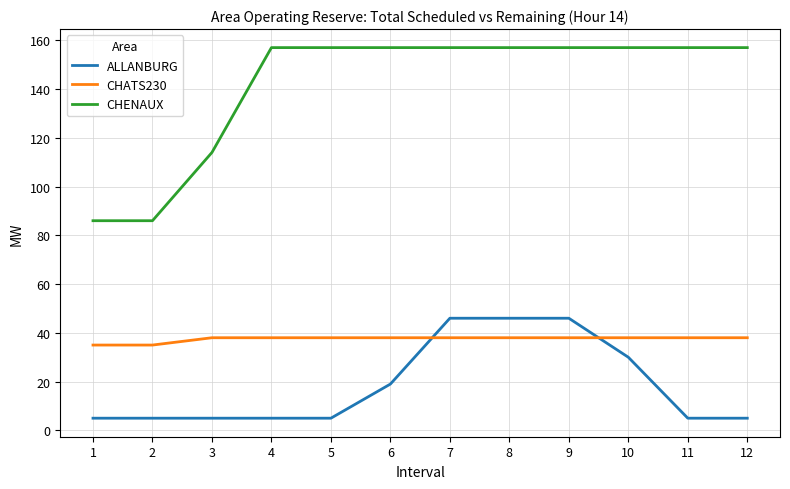

What is the greatest value displayed?

157